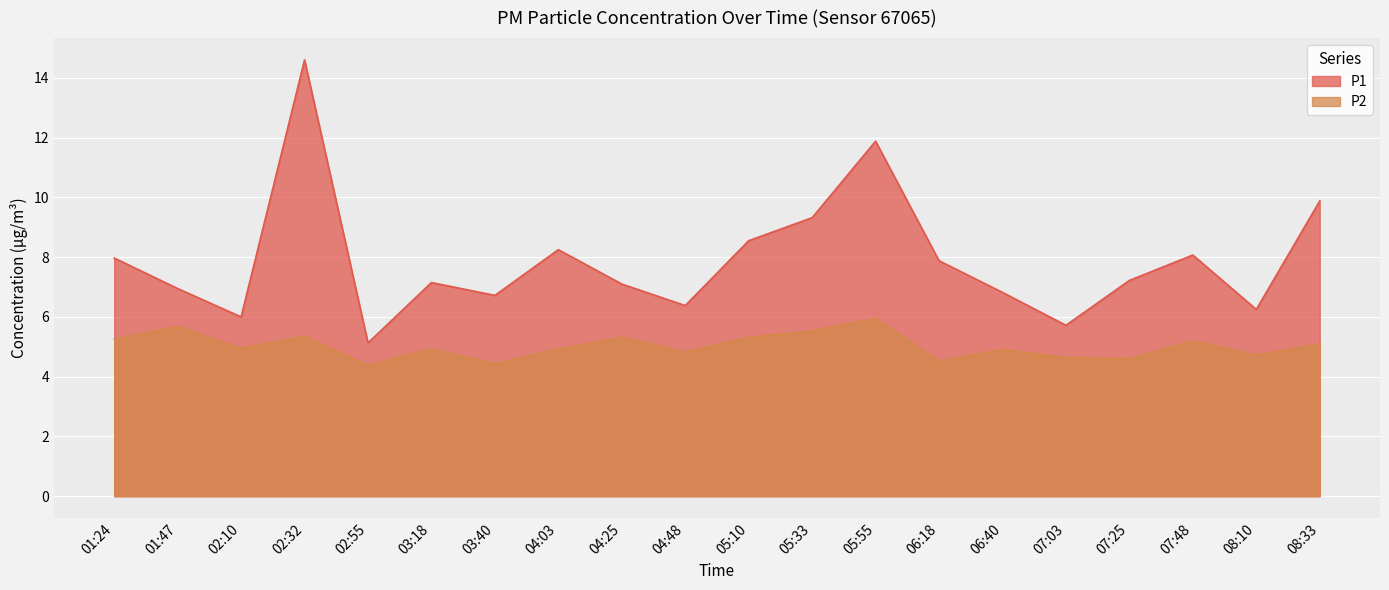

The P1 series shows 6.7 at 03:40. True or false?

True